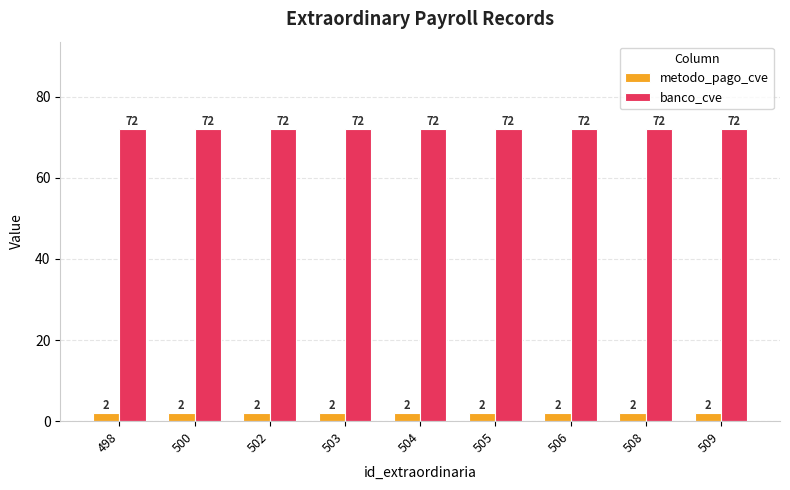

What is the minimum value for metodo_pago_cve?

2